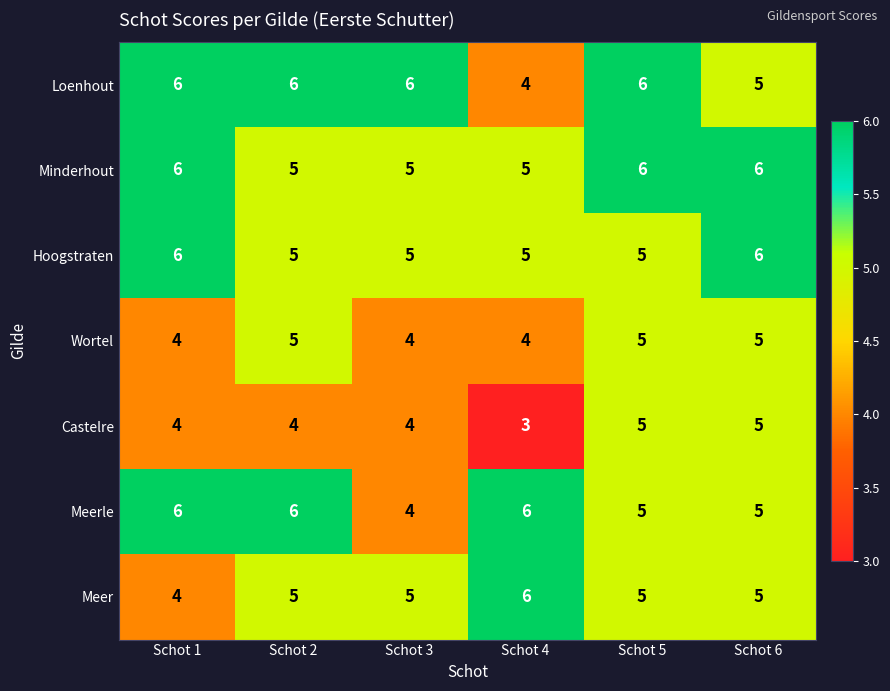

What is the sum of the Loenhout values at Schot 4 and Schot 1?

10